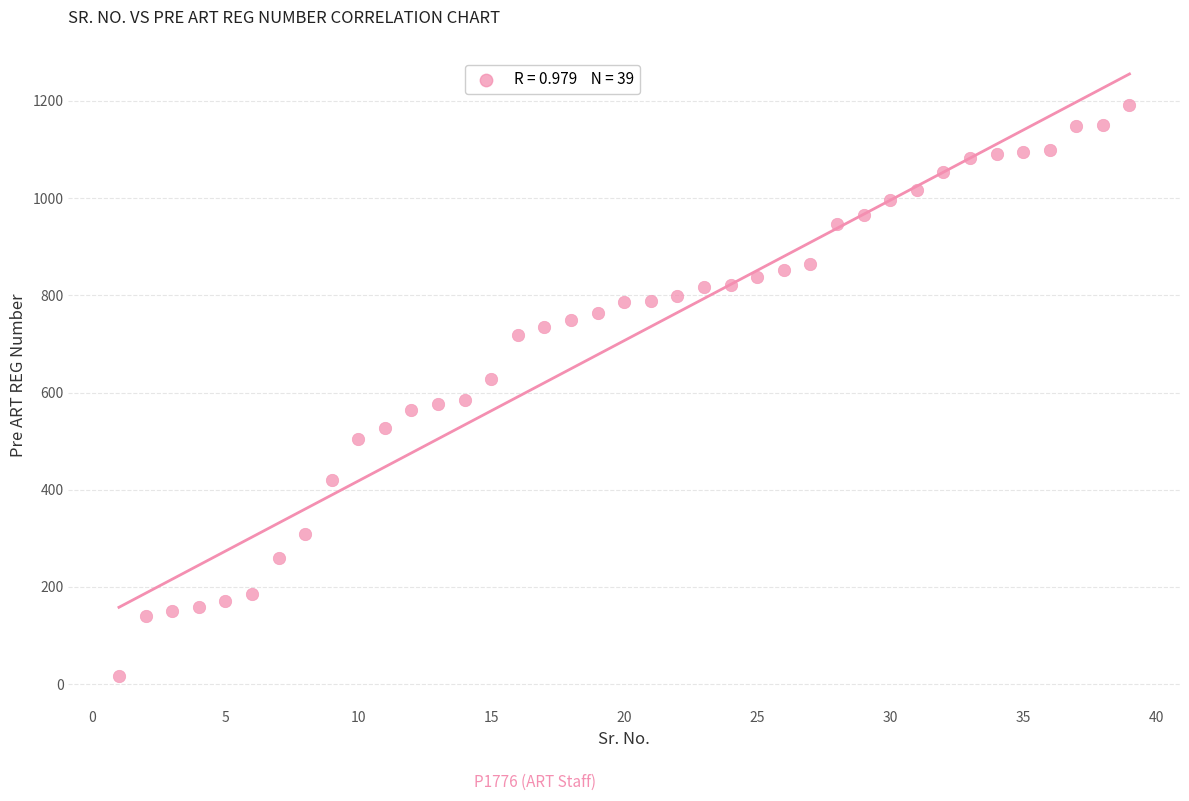

What is the range of X values (max minus min)?

38